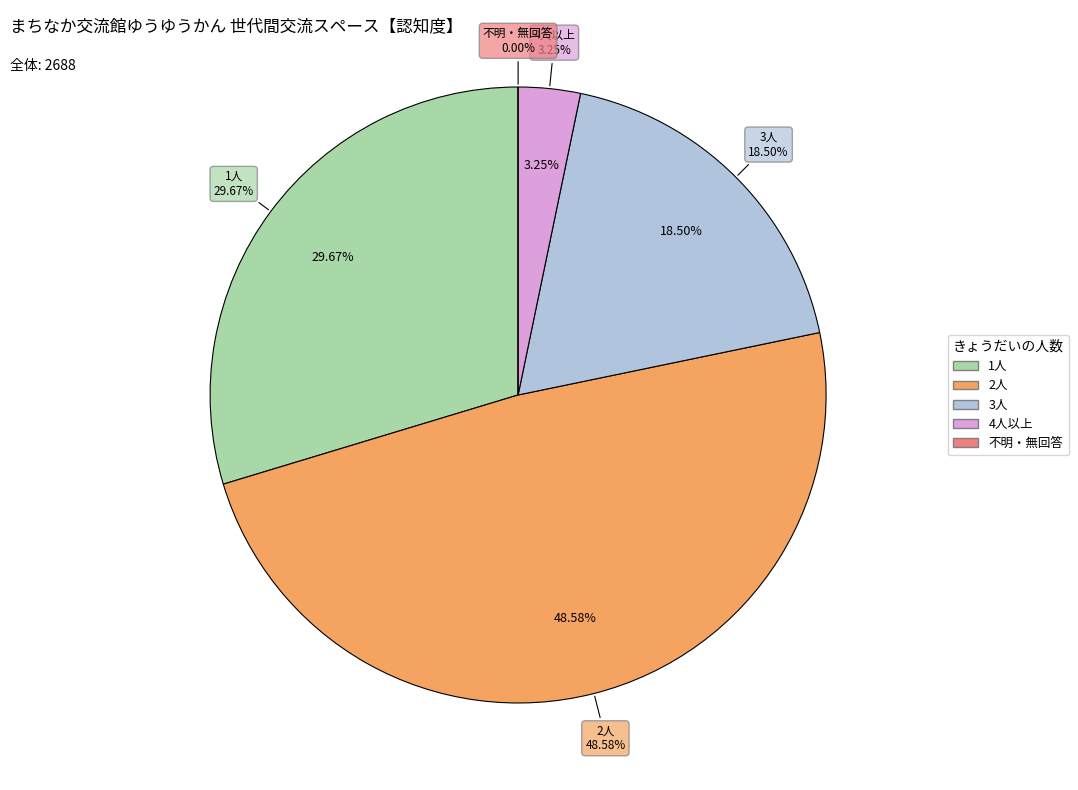

Which category has the smallest portion of the pie?

不明・無回答